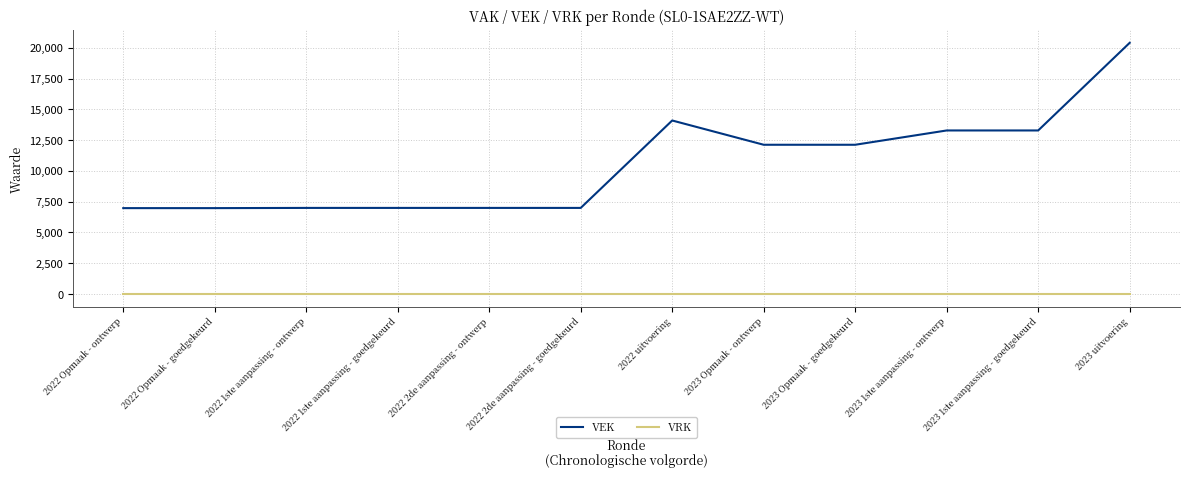

Which series changed the most between 2022 Opmaak - goedgekeurd and 2023 uitvoering?

VEK